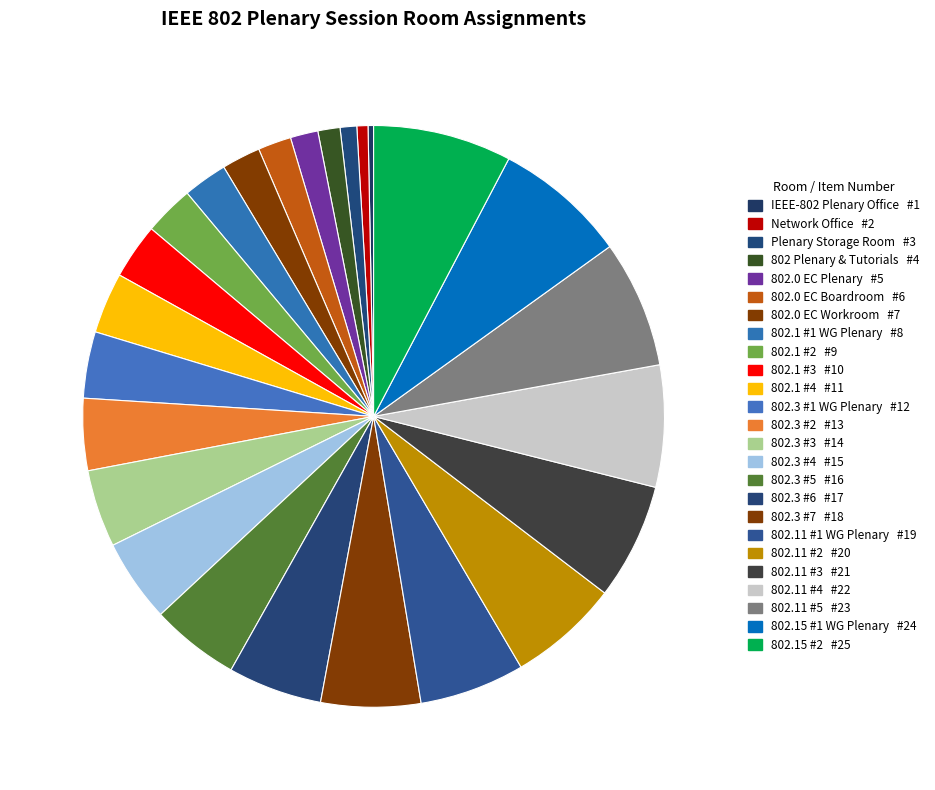

What is the smallest slice in the pie chart?

IEEE-802 Plenary Office